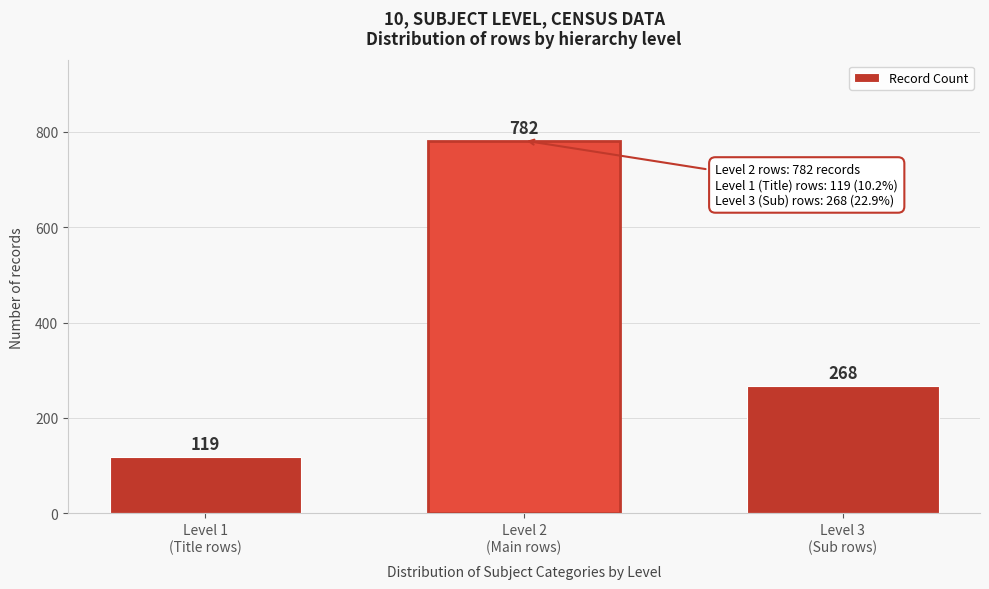

Reading right to left, extract all data points from this chart.

268	782	119